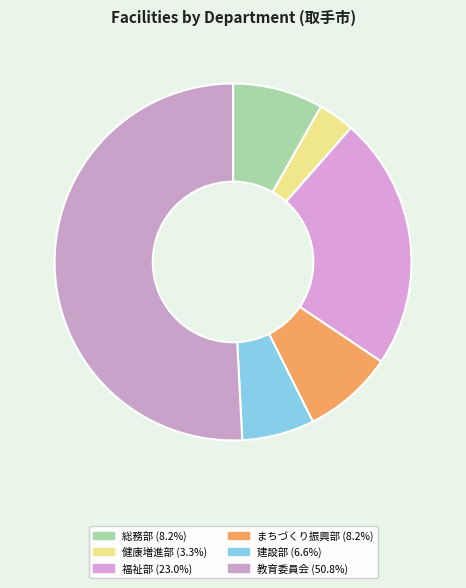

Which category has the biggest portion of the pie?

教育委員会